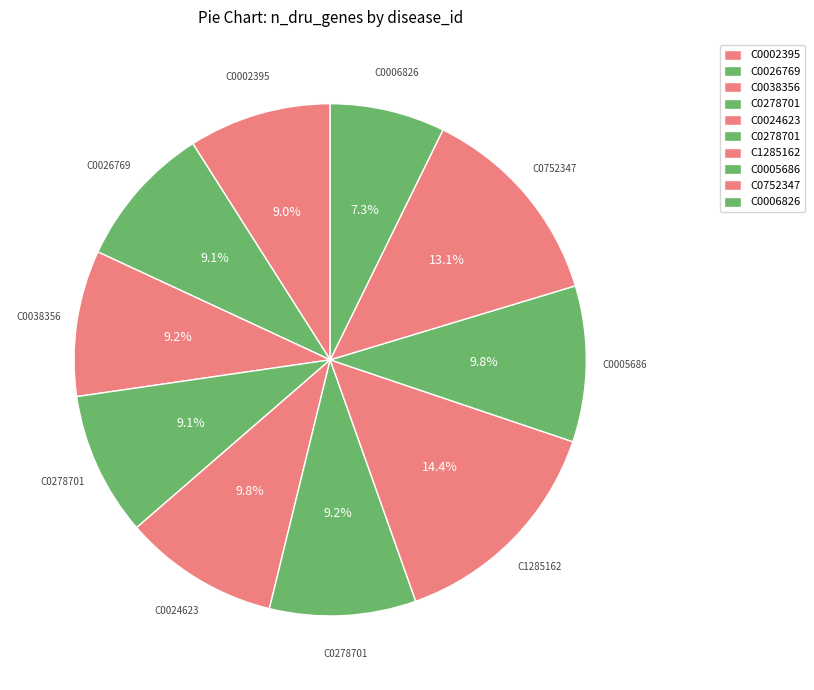

Which slice is the smallest?

C0006826